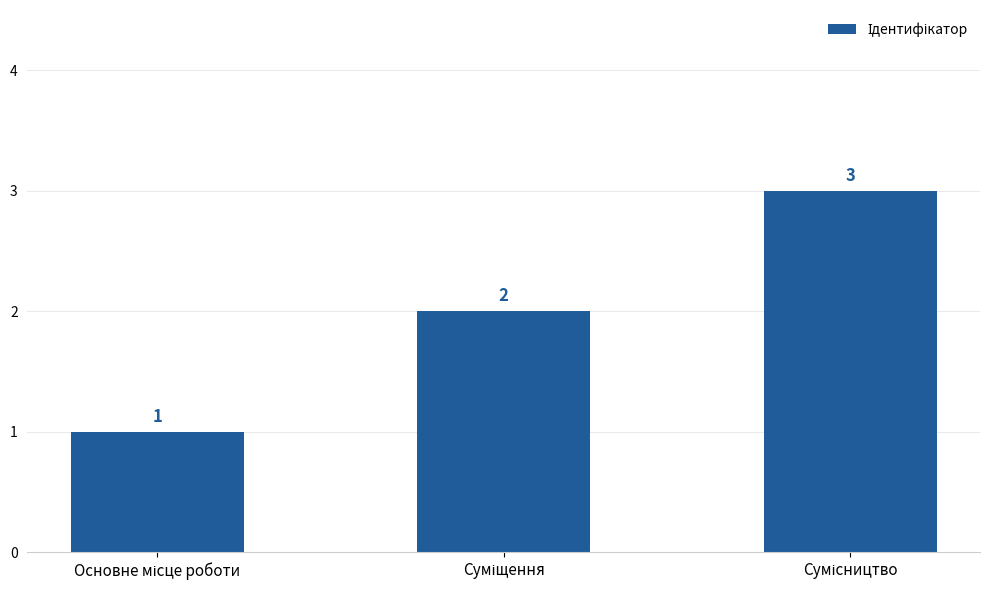

How many bars are there in total?

3